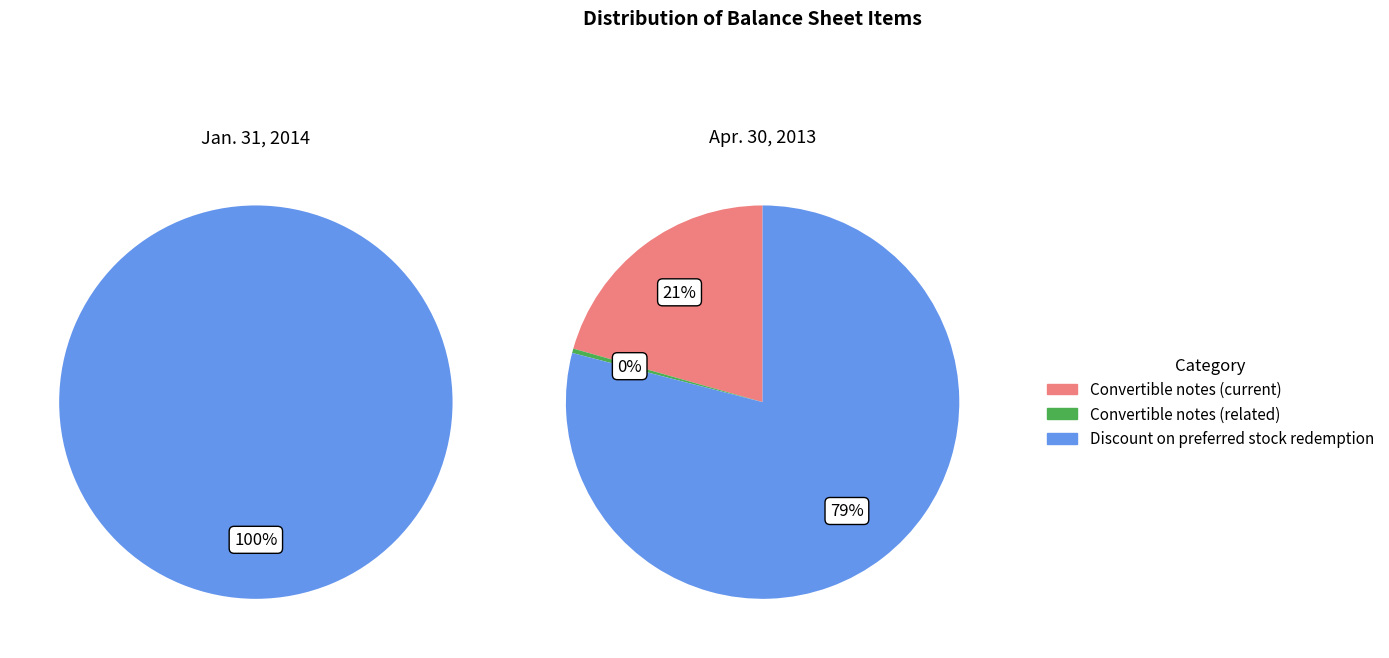

Does Convertible notes (related) account for over 50% of the chart?

No